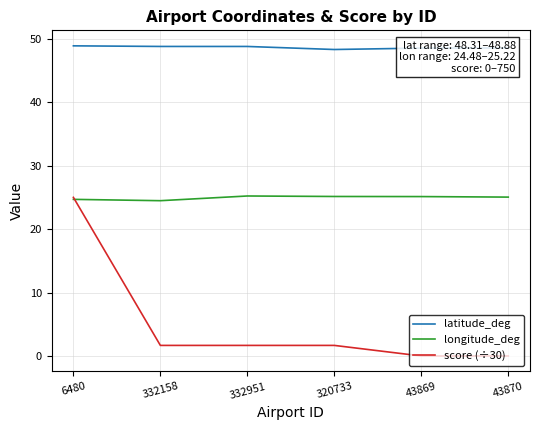

Which series has the largest range (max minus min)?

score (÷30)